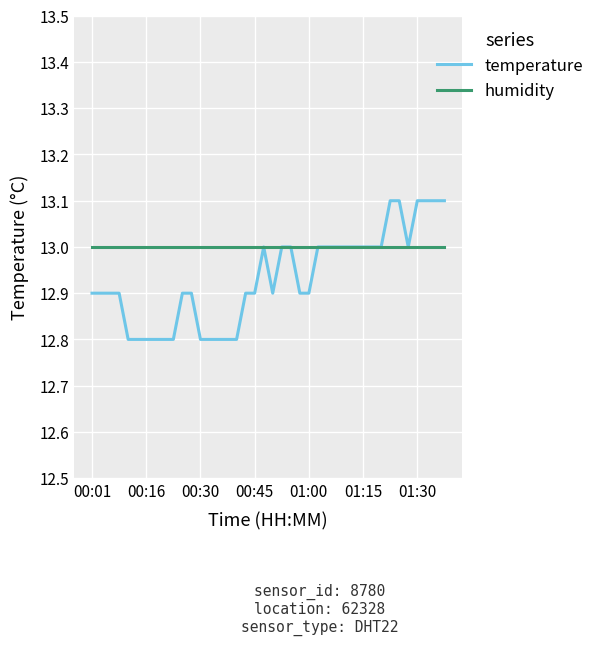

Which series has the largest range (max minus min)?

temperature